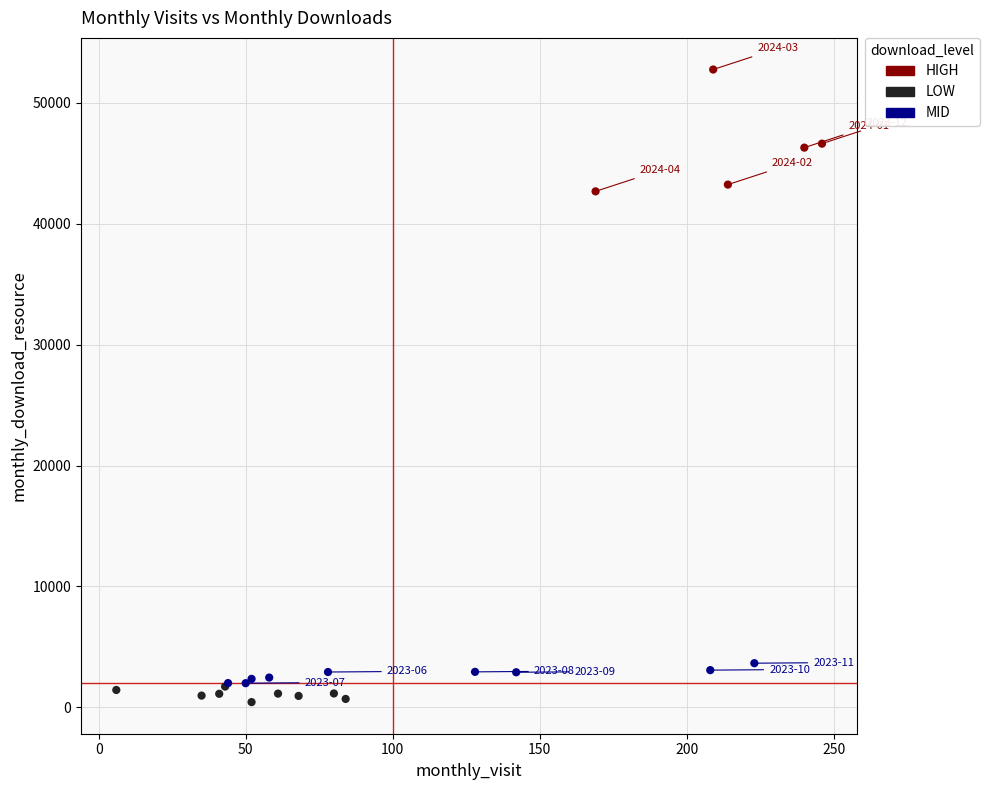

What are all the series names shown in the legend?

HIGH, LOW, MID